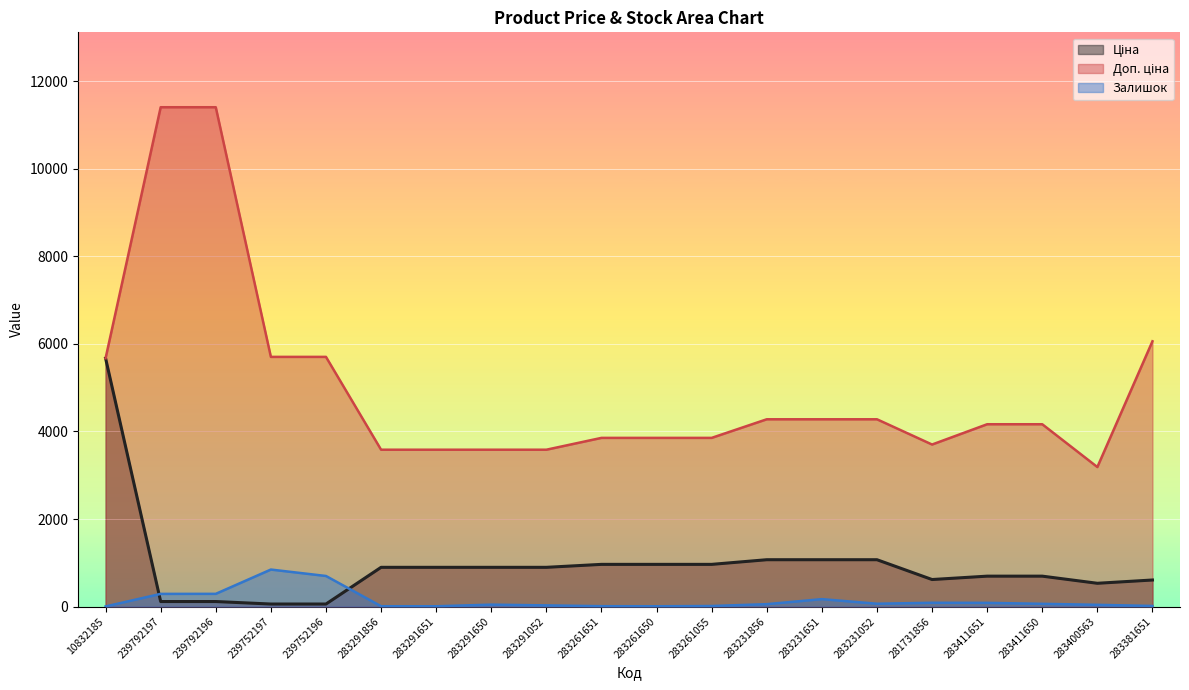

Which series changed the most between 283261651 and 283231856?

Доп. ціна